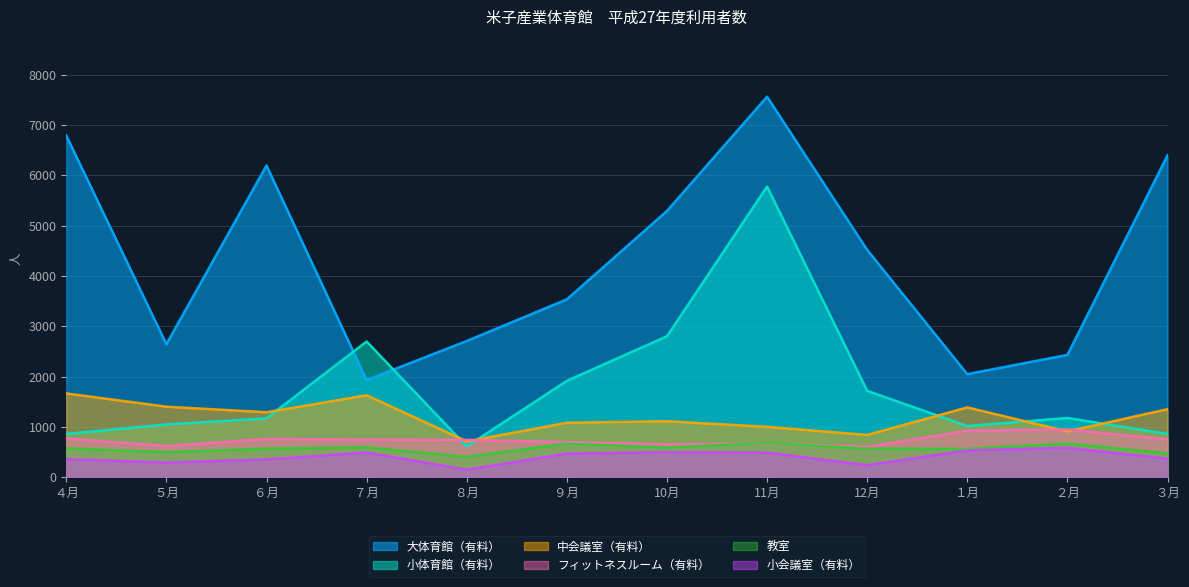

Reading left to right, transcribe all the data shown in this chart.

大体育館（有料）: 6792	2646	6198	1932	2709	3537	5294	7565	4520	2050	2432	6399
小体育館（有料）: 860	1050	1171	2699	613	1917	2803	5780	1718	1019	1179	860
フィットネスルーム（有料）: 772	620	761	750	743	699	652	669	605	925	950	753
中会議室（有料）: 1666	1402	1292	1629	713	1083	1114	1002	841	1388	911	1353
小会議室（有料）: 359	292	353	490	149	470	496	488	239	534	586	369
教室: 574	497	567	593	402	667	590	681	567	562	667	475